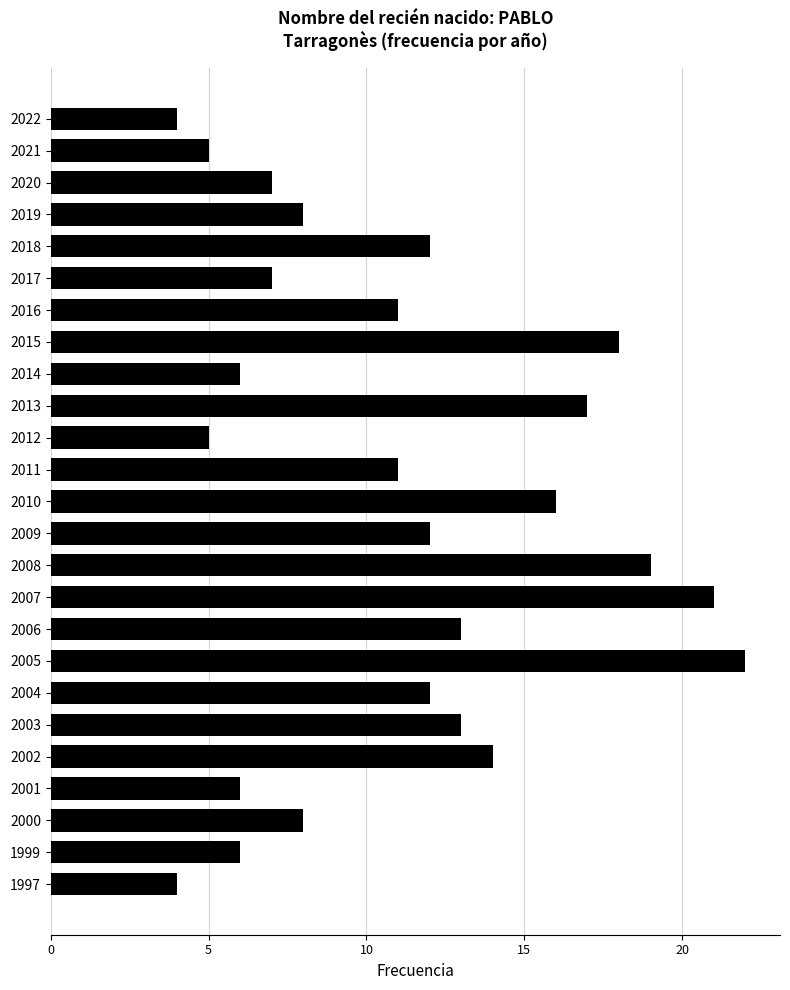

Is it true that the value at 1999 is 6?

True